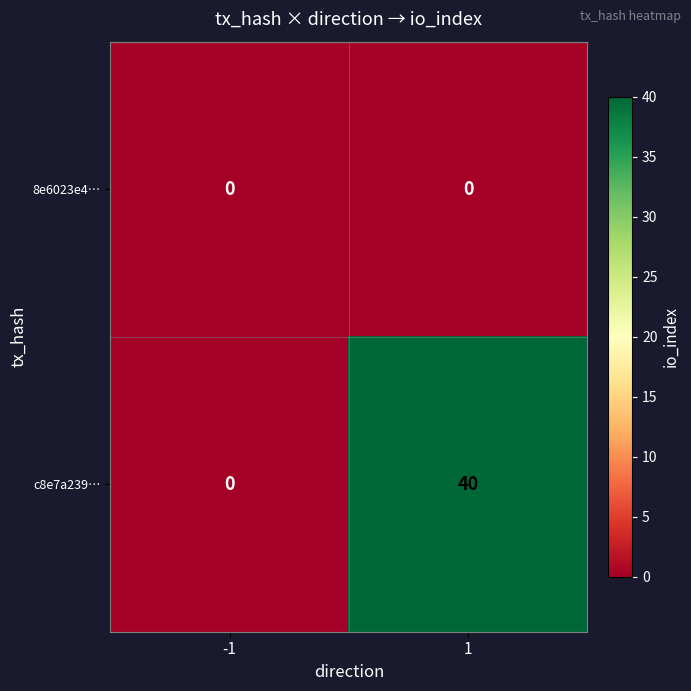

List the series in order of their overall mean, highest first.

c8e7a239…, 8e6023e4…